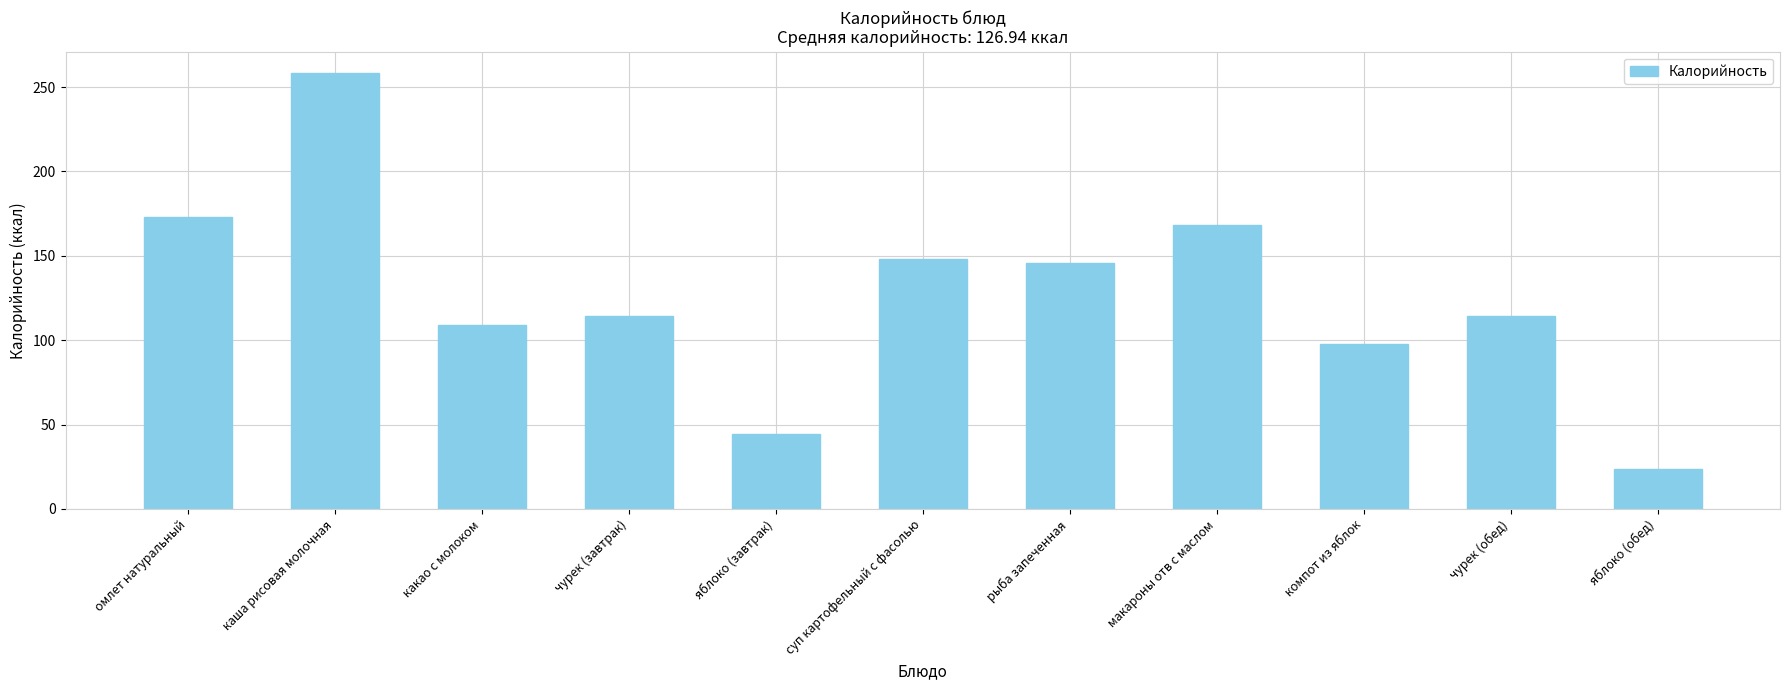

How many values exceed 114?

7